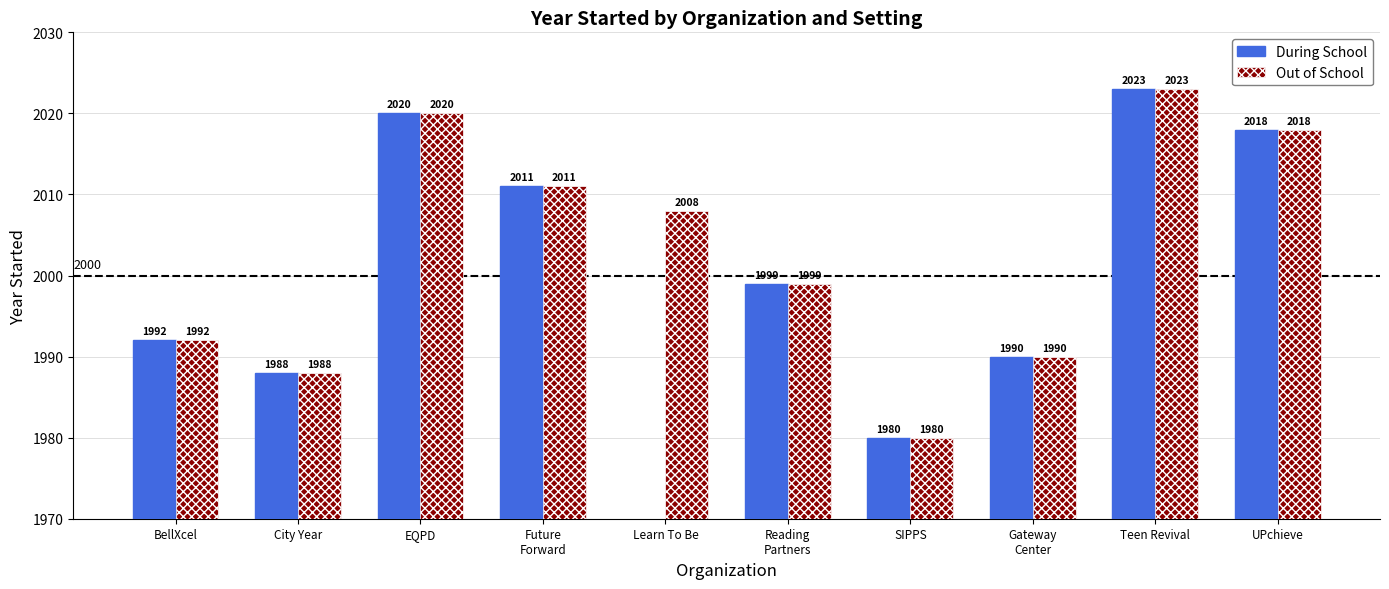

Which series has the largest range (max minus min)?

During School